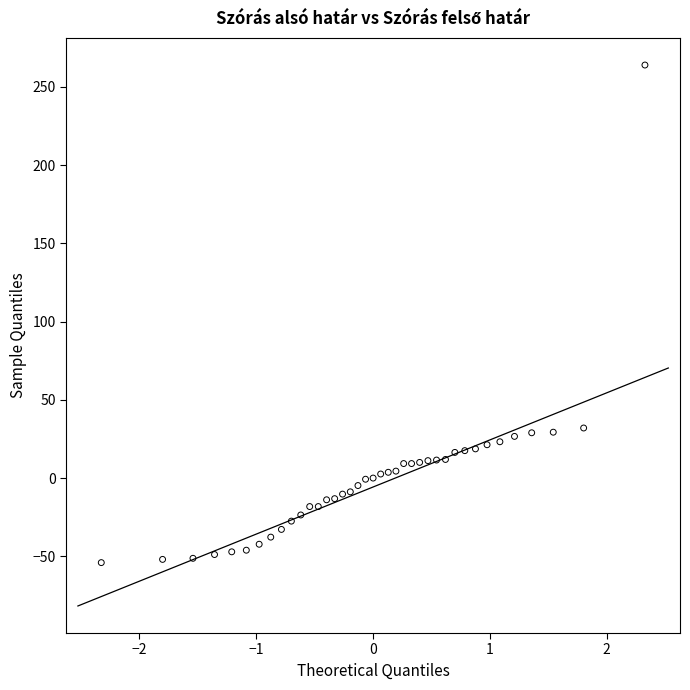

What is the range of Y values (max minus min)?

317.9